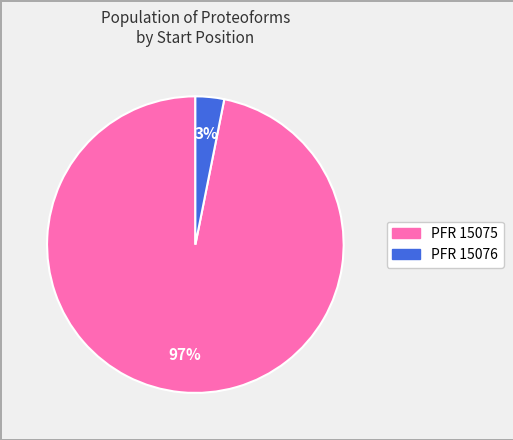

To the nearest percent, what is the average slice percentage?

50%